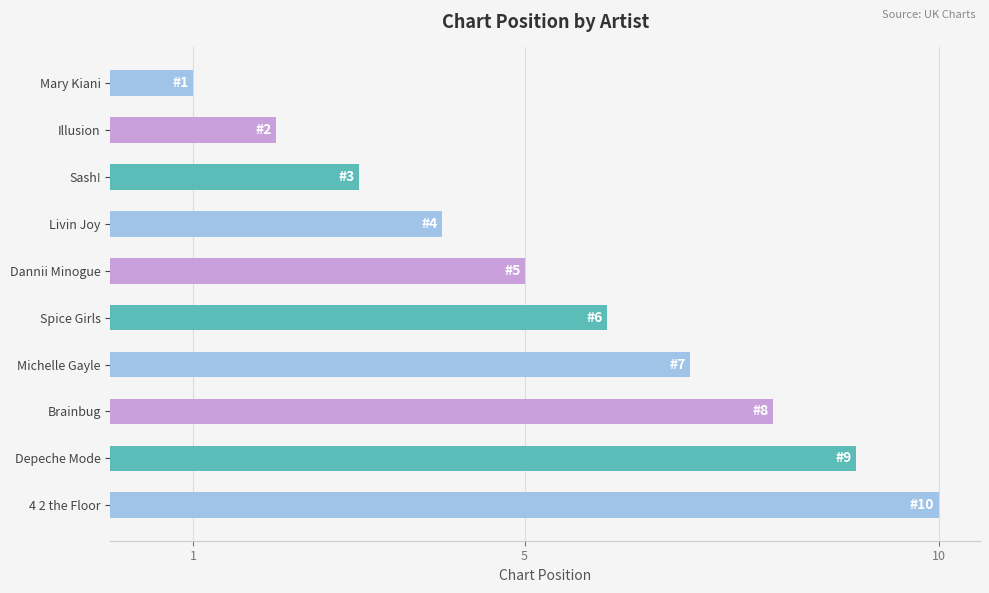

The value at 4 2 the Floor is 10. True or false?

True